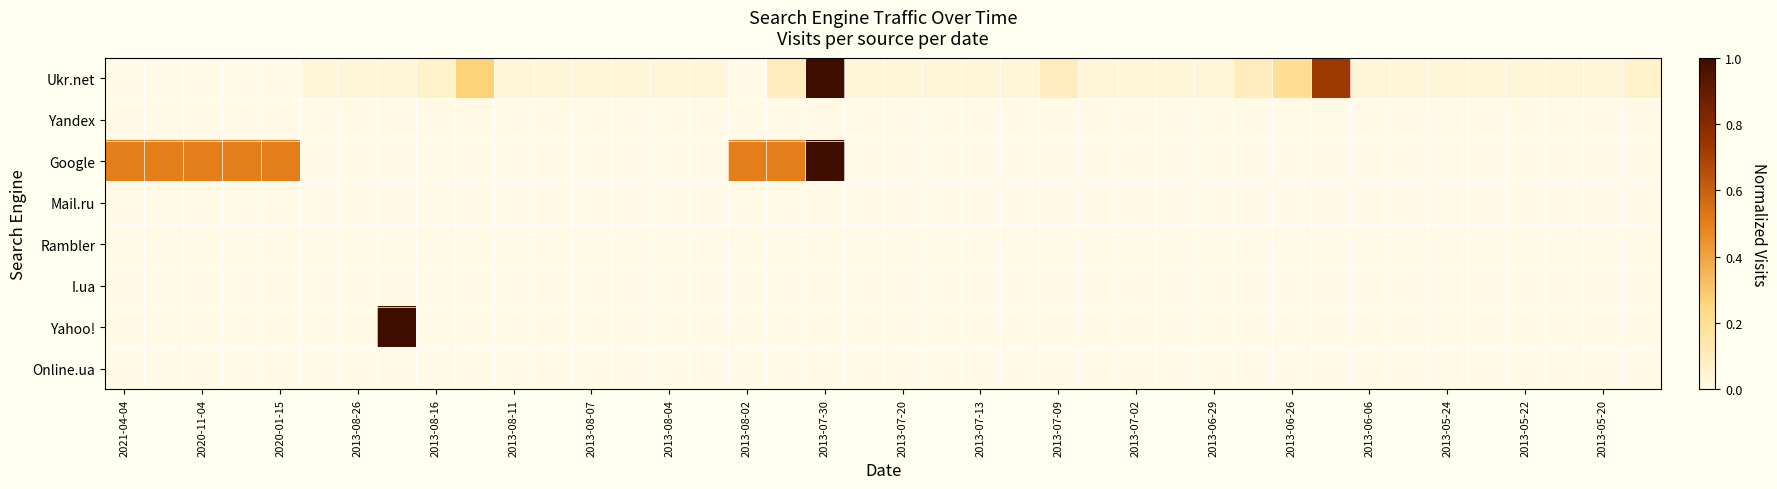

Which series has the largest range (max minus min)?

Ukr.net